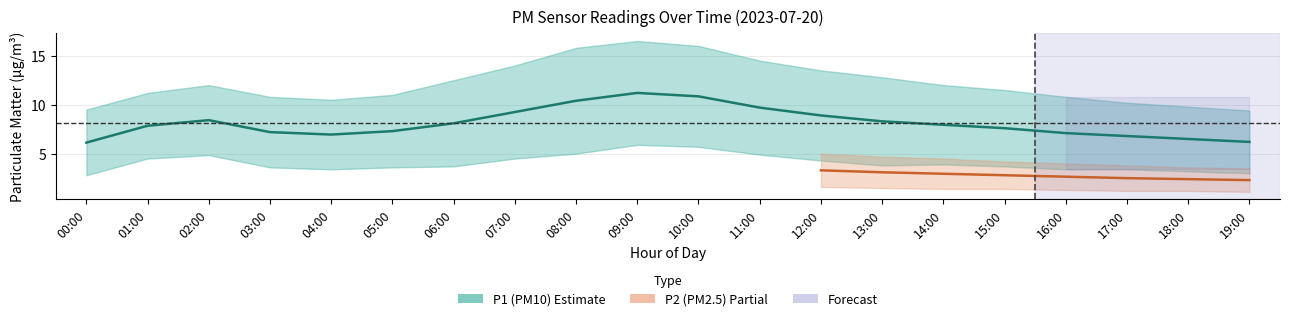

What is the approximate value of P1 at 18:00?

6.5